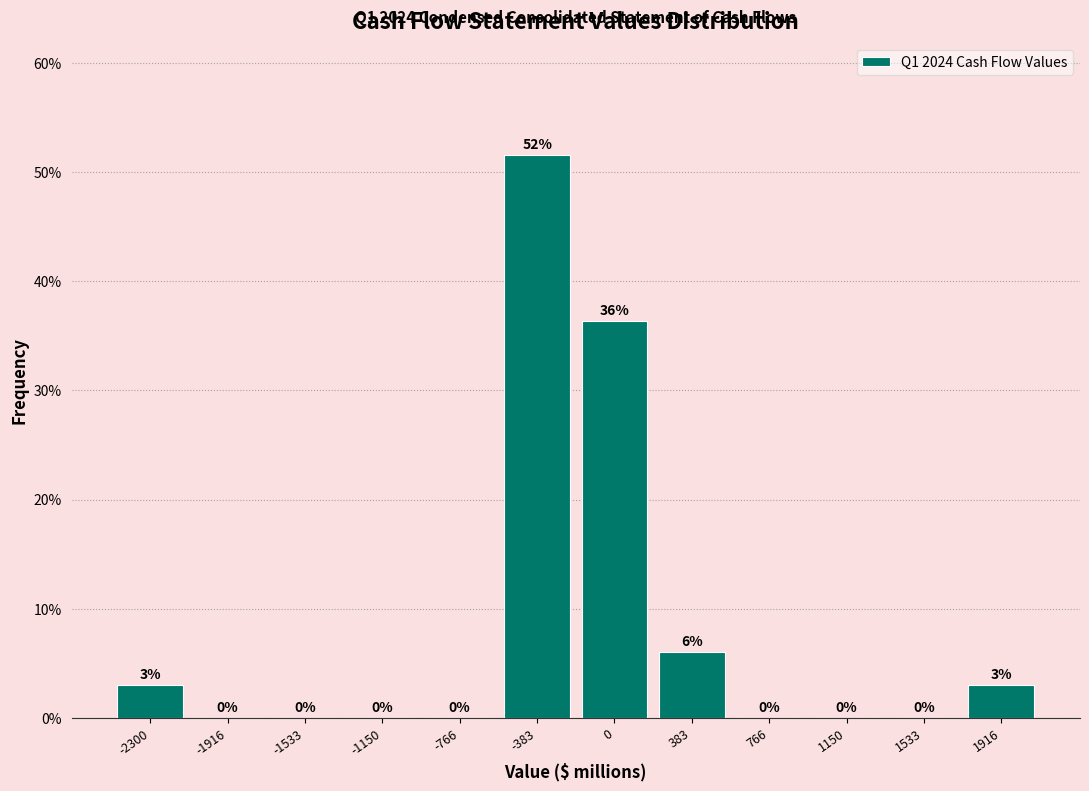

Which category has the highest value across all series?

-383